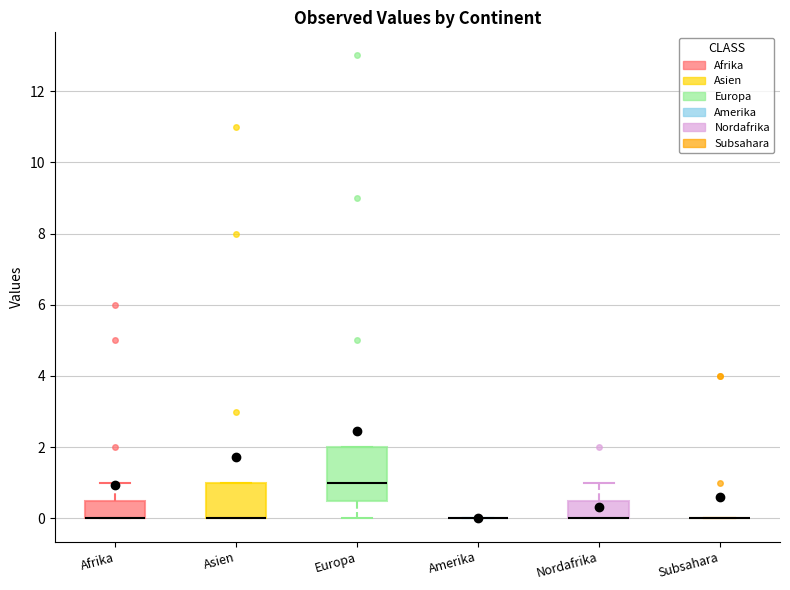

Reading left to right, read every box against the y-axis: the position of its median line, the range the box covers, and the ends of its whiskers. The values are not printed on the chart, so give them approximately, as read against the axis.

Afrika: median 0.0 (drawn on the box's lower edge), box 0.0 to 0.6, whiskers 0.0 to 1.0
Asien: median 0.0 (drawn on the box's lower edge), box 0.0 to 1.0, whiskers 0.0 to 1.0
Europa: median 1.0, box 0.6 to 2.0, whiskers 0.0 to 2.0
Amerika: box collapsed to a line at 0.0, whiskers 0.0 to 0.0
Nordafrika: median 0.0 (drawn on the box's lower edge), box 0.0 to 0.6, whiskers 0.0 to 1.0
Subsahara: box collapsed to a line at 0.0, whiskers 0.0 to 0.0